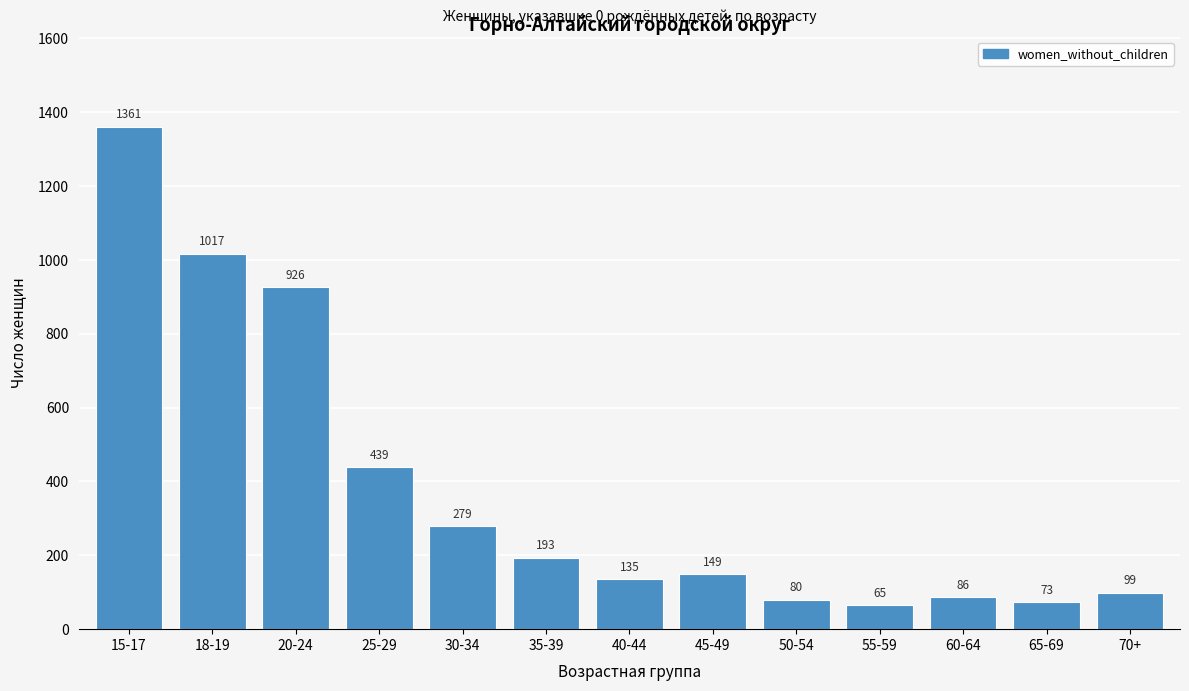

Reading left to right, what are all the values shown in this chart?

1361	1017	926	439	279	193	135	149	80	65	86	73	99